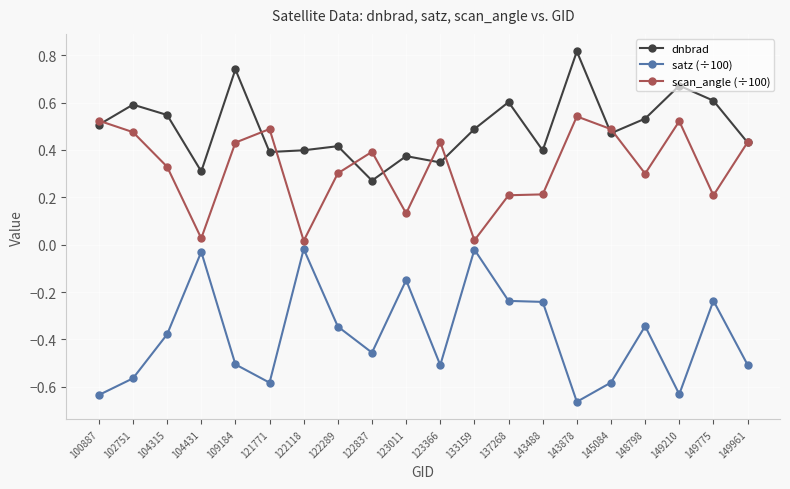

How many distinct data groups are displayed?

3